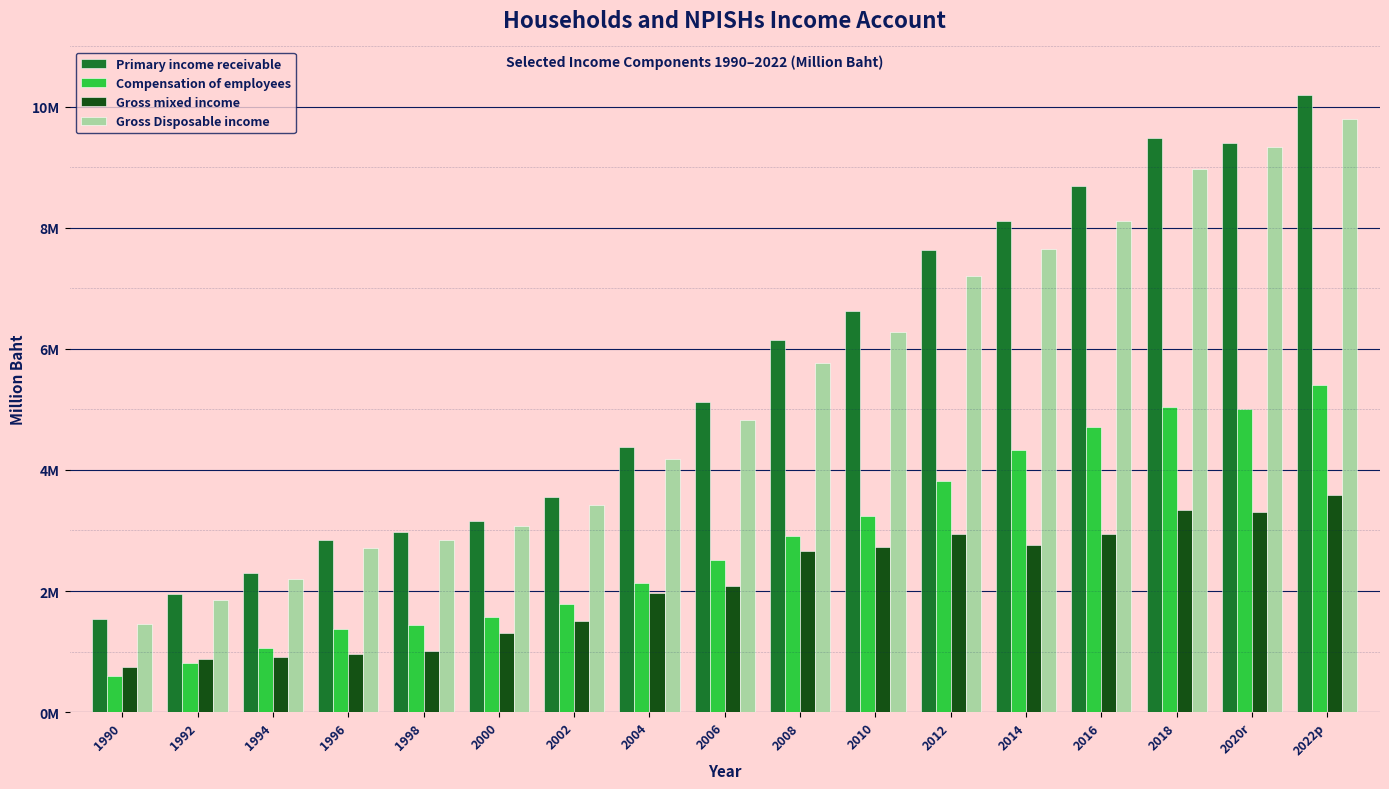

Reading left to right, what are all the values shown in this chart?

Primary income receivable: 1529363.9	1947414.0	2293914.3	2850123.2	2979931.8	3164278.7	3547101.2	4376165.5	5117635.6	6152259.6	6624274.1	7627724.0	8111035.0	8695314.0	9493280.0	9410300.0	10191409.0
Compensation of employees: 598498.0	804626.0	1051459.0	1369176.0	1433244.0	1576575.0	1782492.0	2136450.0	2507289.0	2915696.0	3231751.0	3812499.0	4323540.0	4711391.0	5044149.0	5006559.0	5404914.0
Gross mixed income: 738503.9	874050.0	914295.3	961026.5	1006656.8	1312589.7	1501431.2	1973016.3	2076966.7	2662972.7	2729318.5	2949302.0	2765932.0	2935791.0	3346215.0	3310069.0	3587881.0
Gross Disposable income: 1449242.0	1848265.0	2190926.0	2708481.0	2848134.0	3068155.0	3414671.0	4185869.0	4821715.5	5769595.7	6275067.1	7206471.0	7651620.0	8115873.0	8974671.0	9334843.0	9808111.0